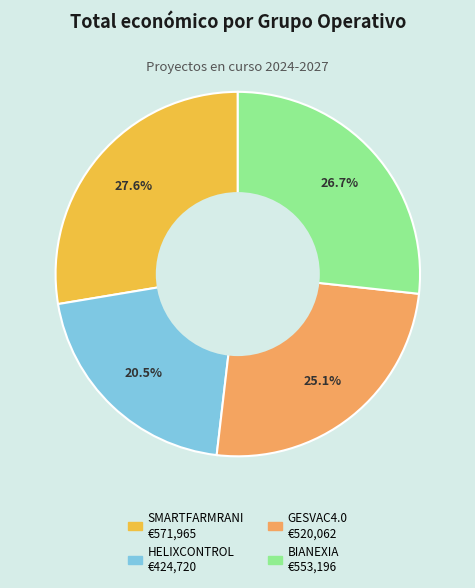

Is the sum of SMARTFARMRANI and BIANEXIA greater than half?

Yes